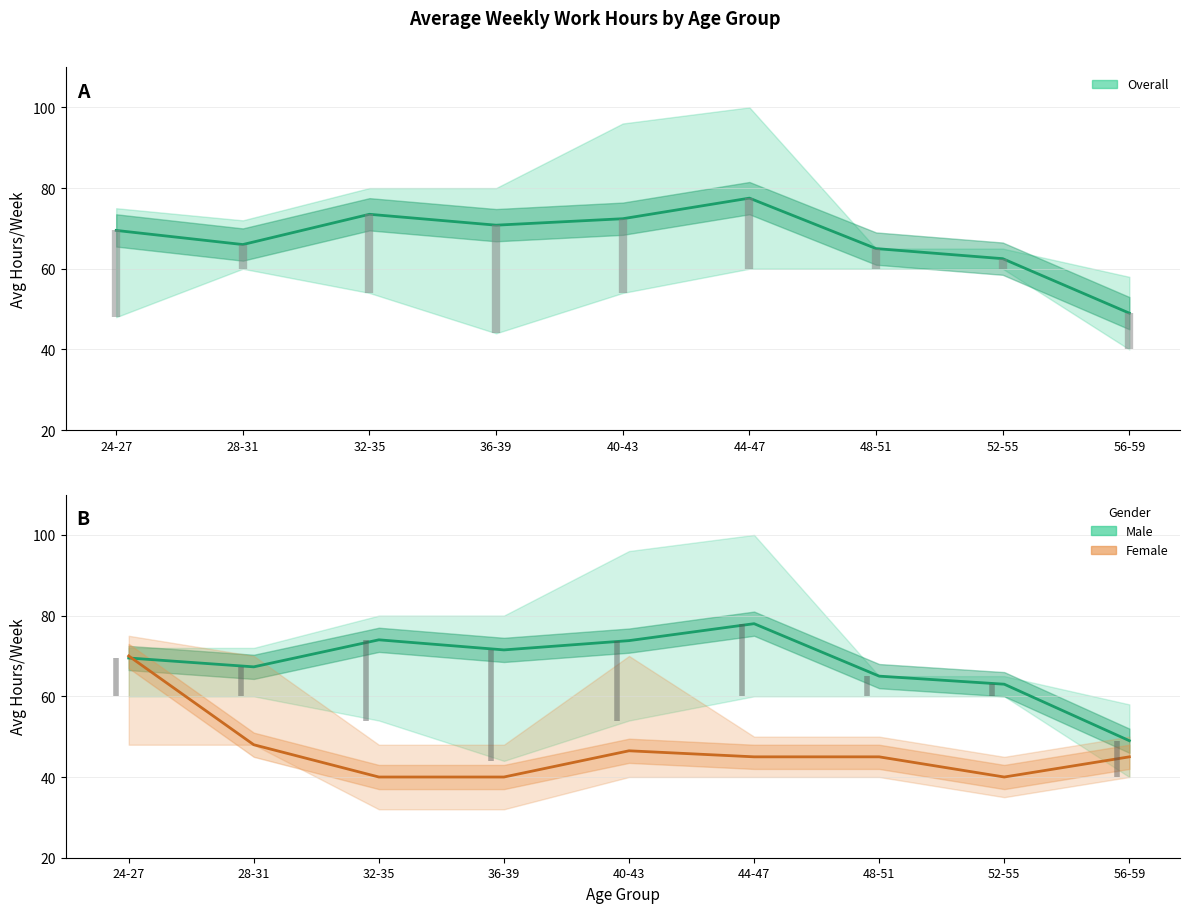

What value does the Female mean series have at 24-27?

70.0